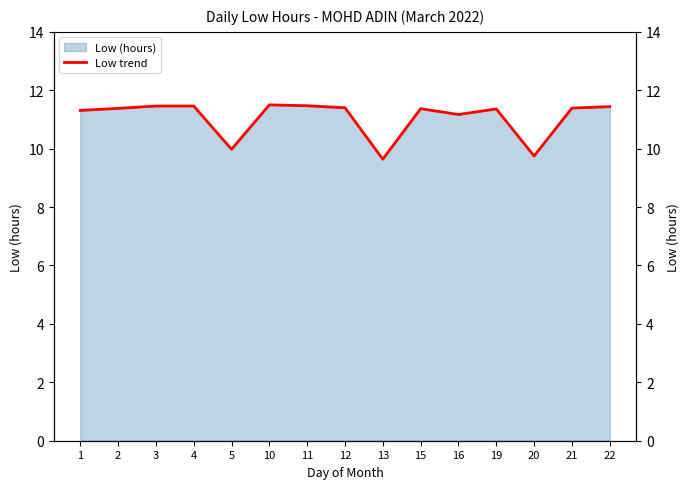

Rank the categories by value from highest to lowest.

10, 11, 3, 4, 22, 12, 21, 2, 15, 19, 1, 16, 5, 20, 13